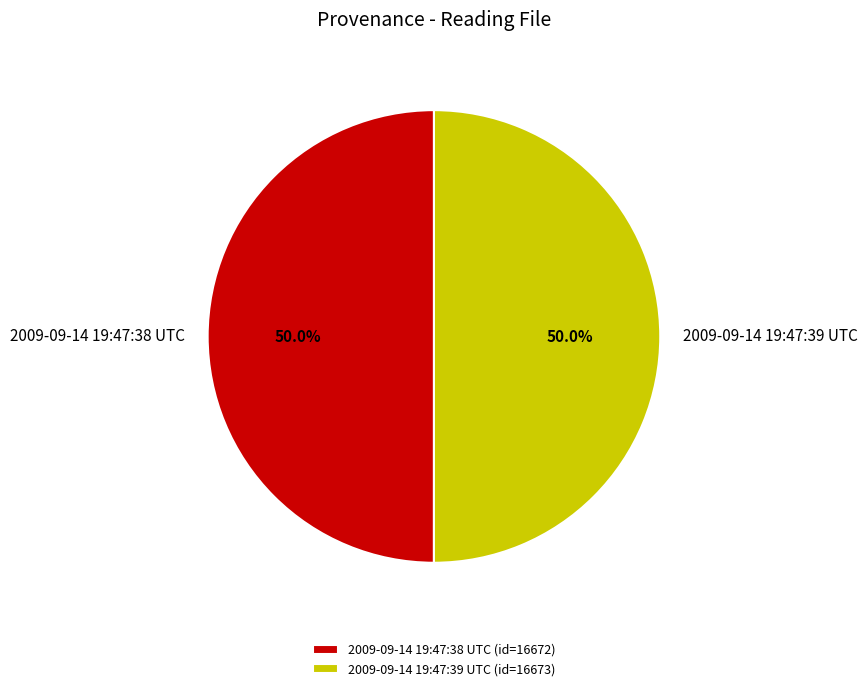

What is the ratio of the value at 2009-09-14 19:47:38 UTC to the value at 2009-09-14 19:47:39 UTC?

1.0